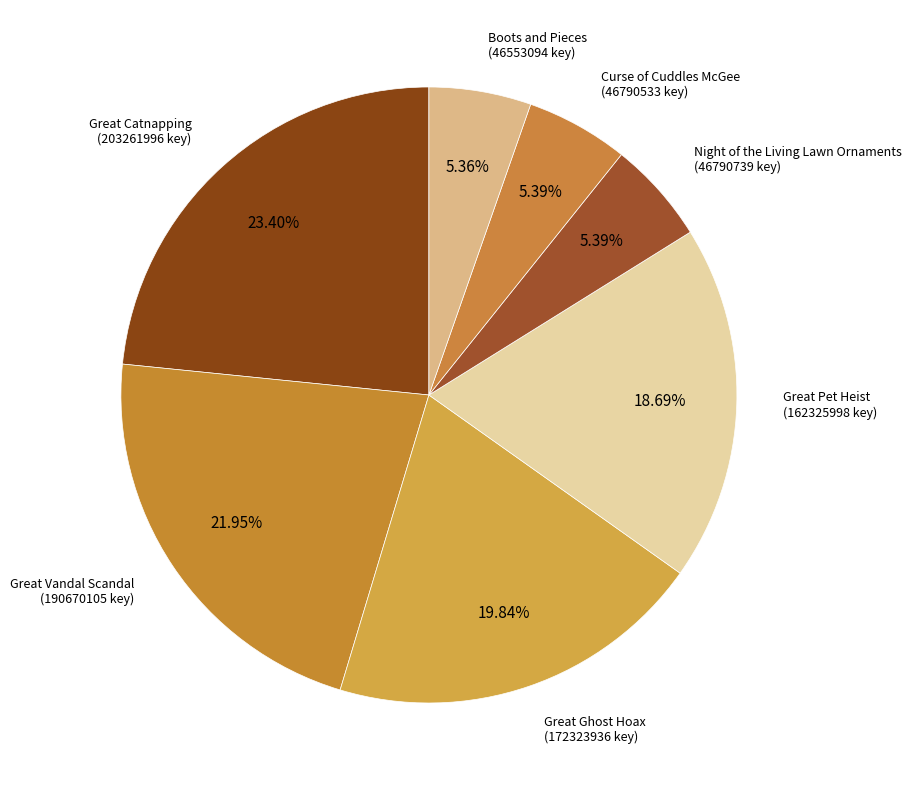

How many slices are in this pie chart?

7